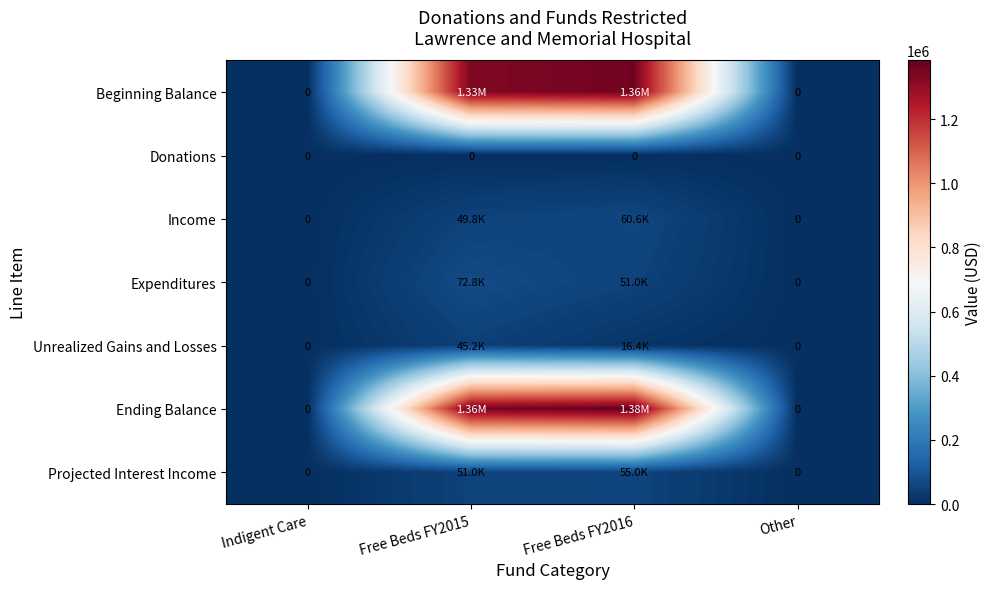

What is the difference between the maximum and second lowest values in the Unrealized Gains and Losses series?

45185.5